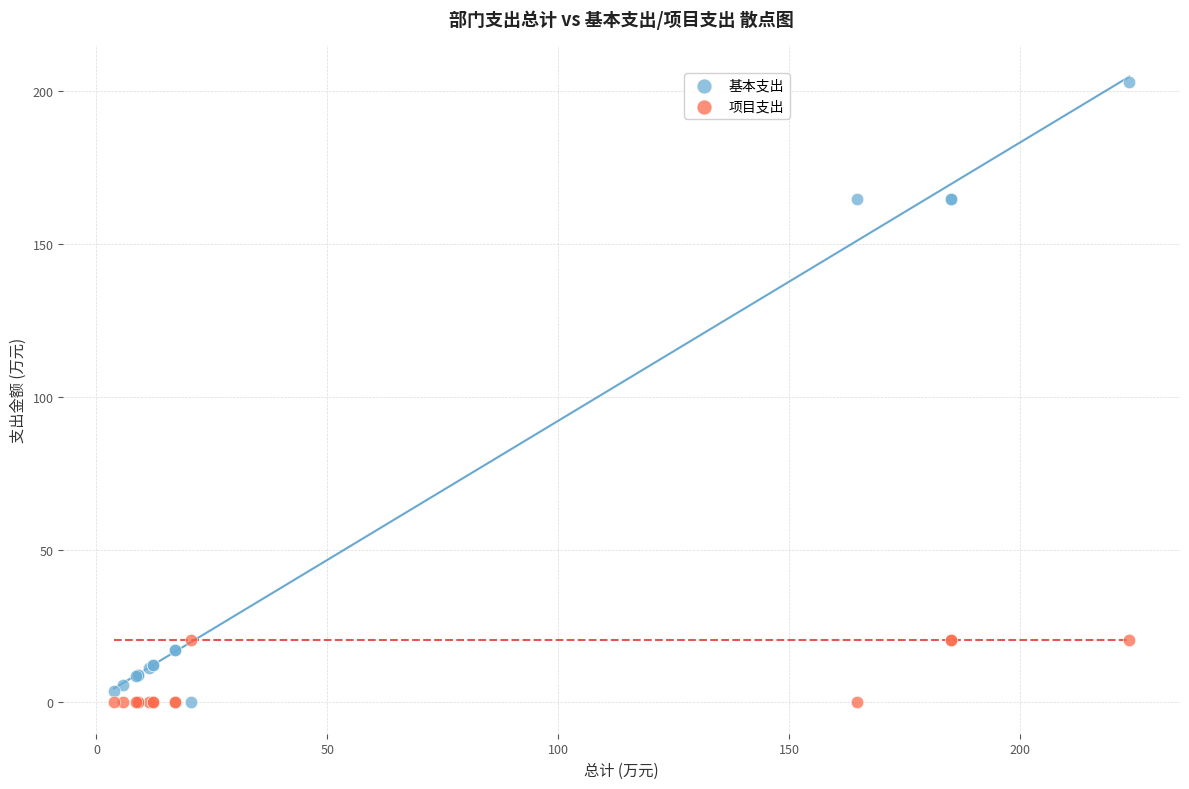

What is the X range (max minus min) for the scatter plot?

219.8